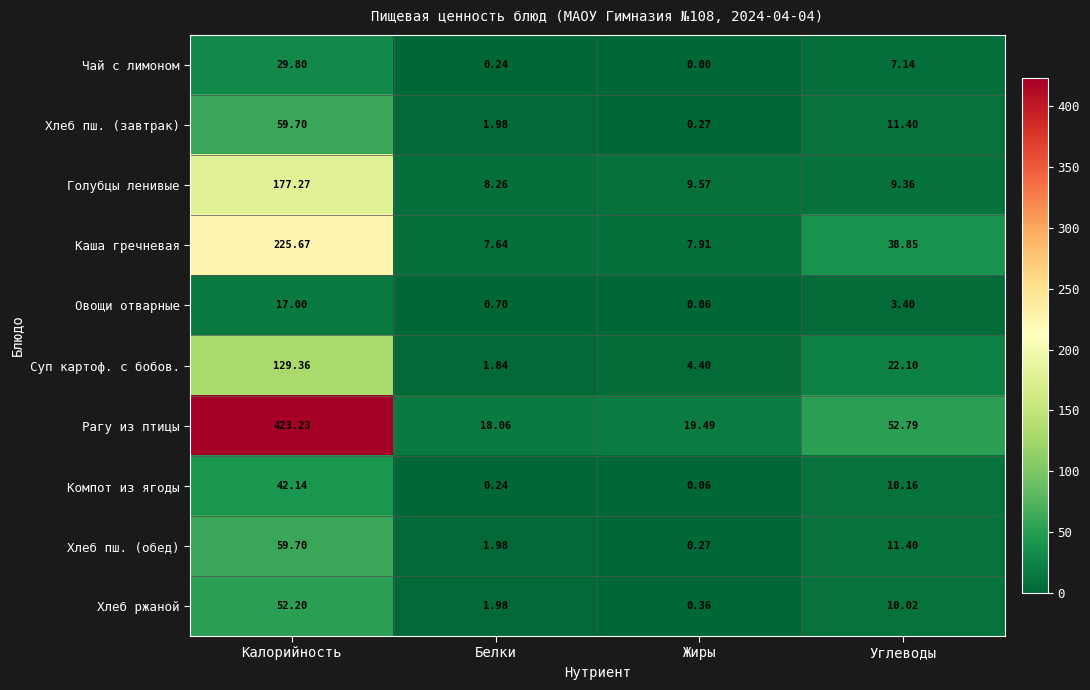

List the labels in order of Рагу из птицы value, largest first.

Калорийность, Углеводы, Жиры, Белки